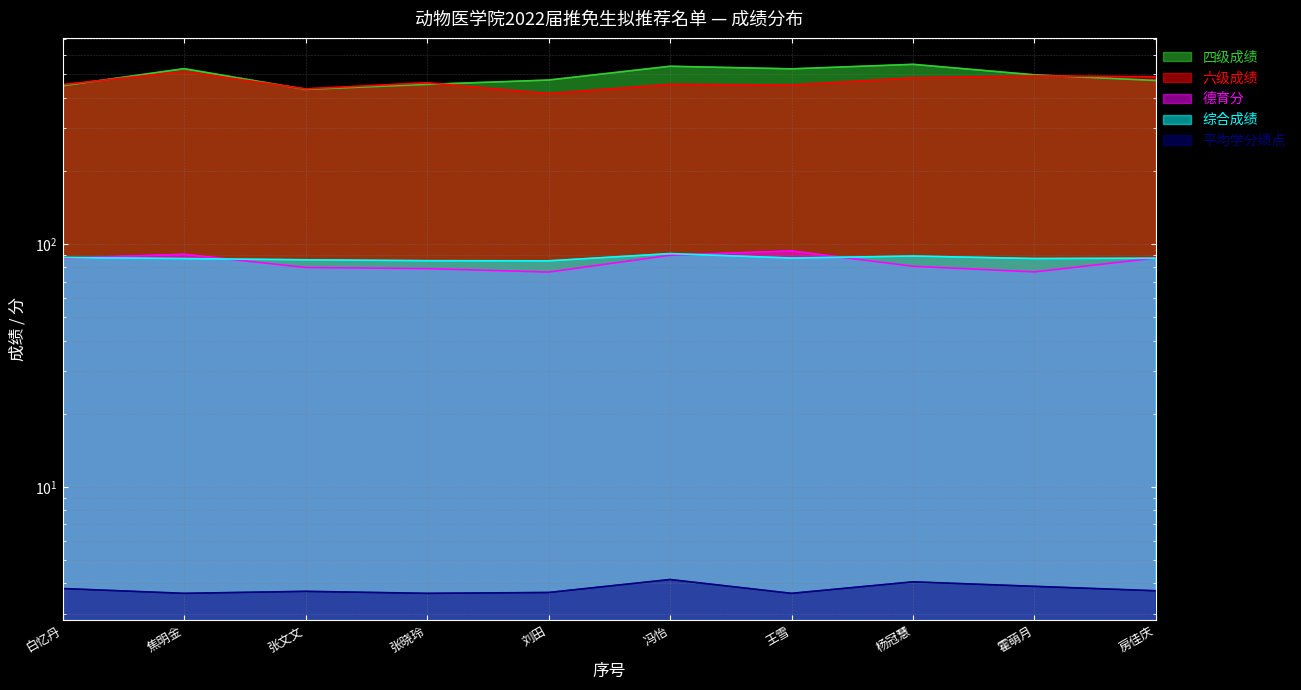

Reading left to right, list all the values displayed in this chart.

四级成绩: 448.0	527.0	433.0	454.0	473.0	539.0	526.0	549.0	497.0	471.0
六级成绩: 453.0	513.0	435.0	461.0	416.0	454.0	451.0	483.0	492.0	488.0
德育分: 87.3	90.7	80.0	79.1	76.6	89.8	93.6	80.9	76.7	87.5
综合成绩: 88.0	87.0	86.0	85.3	85.2	91.3	87.5	89.2	87.1	87.3
平均学分绩点: 3.8	3.6	3.7	3.6	3.7	4.2	3.6	4.1	3.9	3.7